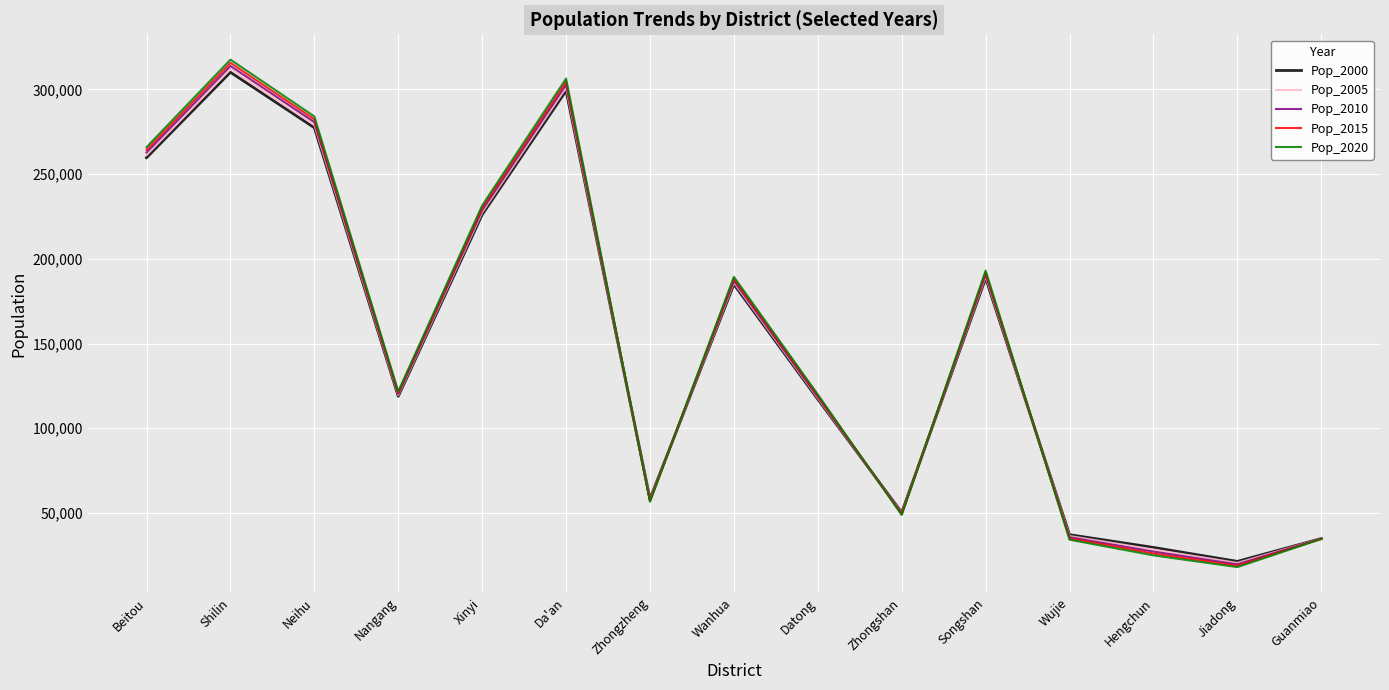

How many times do Pop_2020 and Pop_2015 cross each other?

5